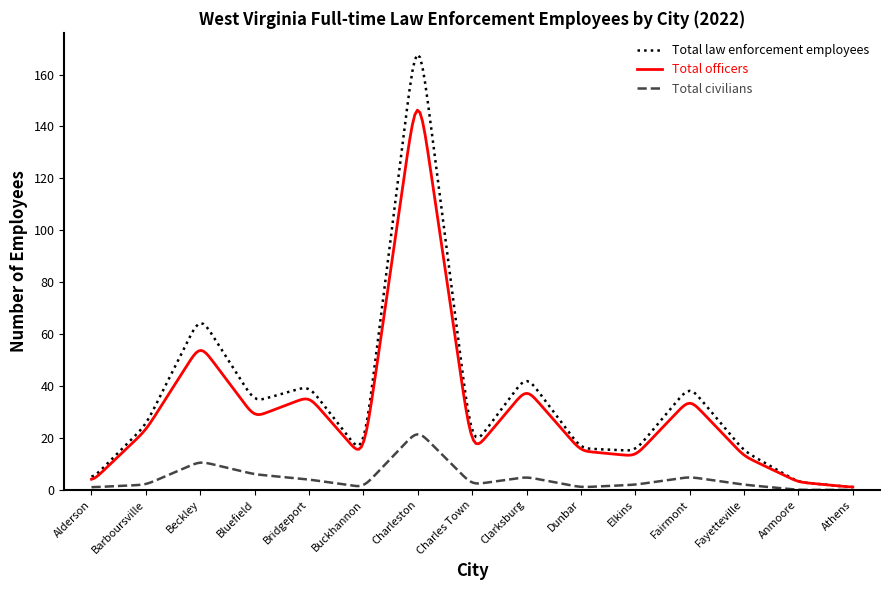

Which series has the widest spread of values?

Total law enforcement employees